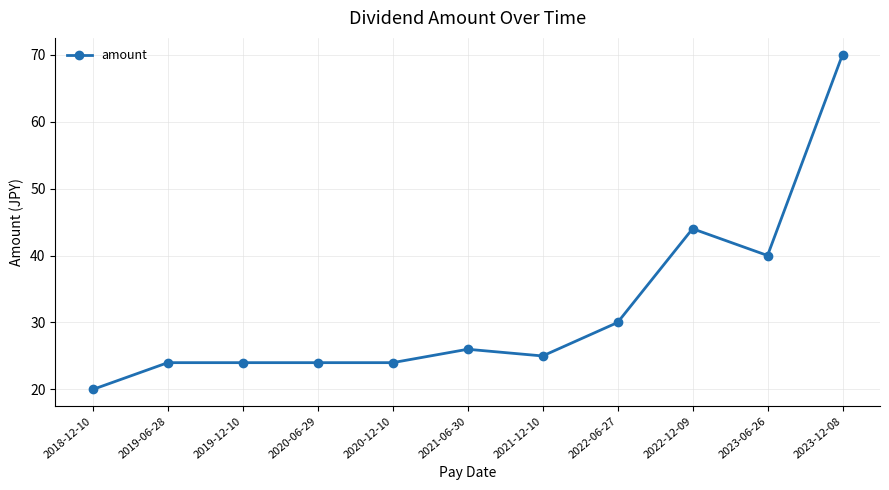

Read the value at 2019-06-28.

24